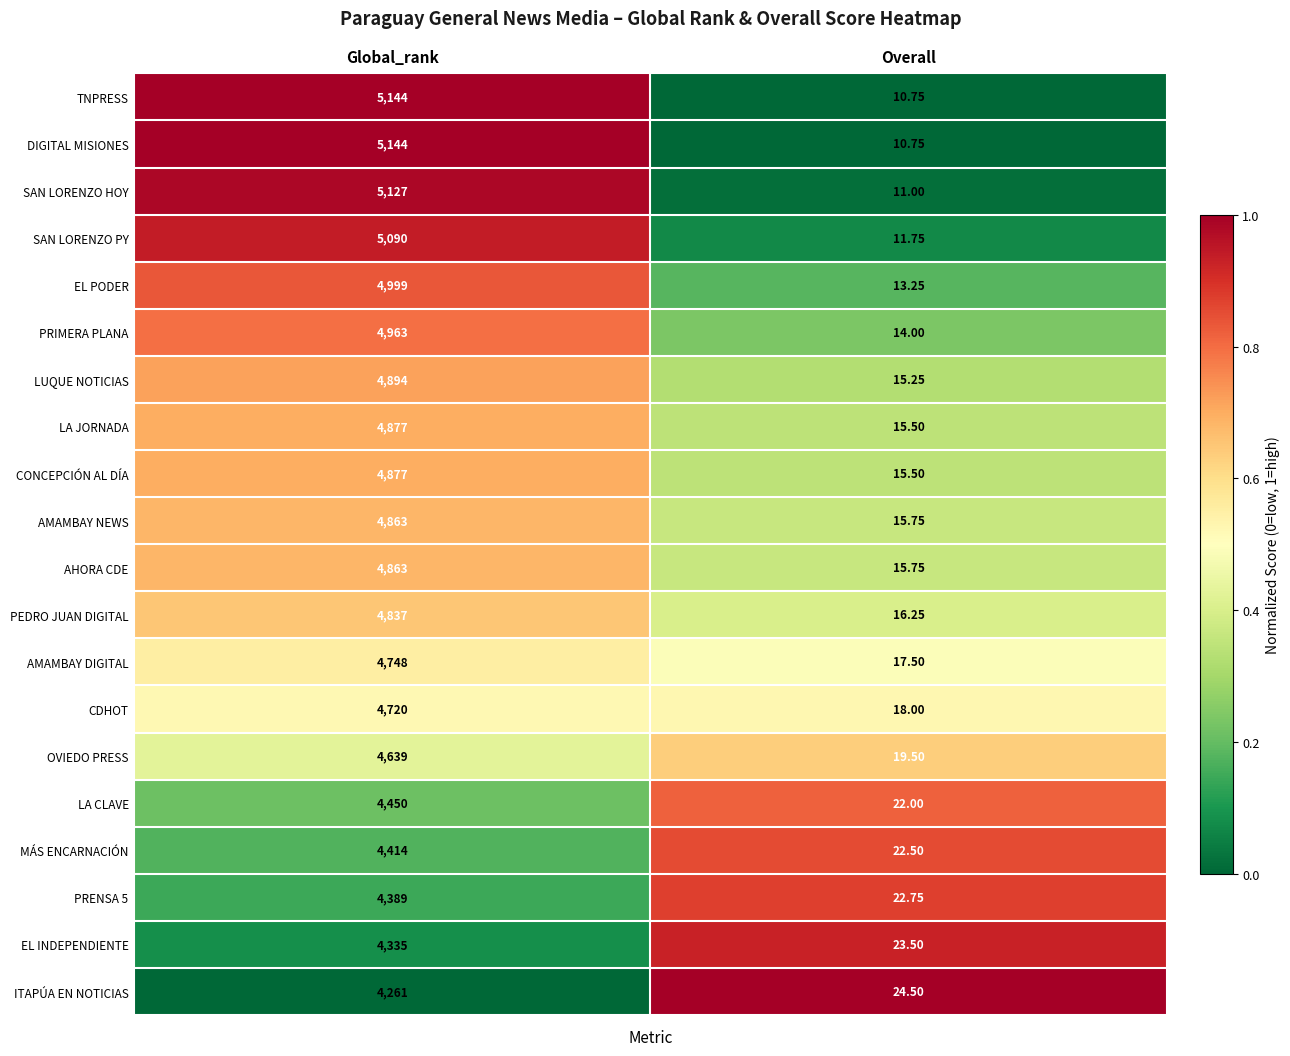

At which category is the sum across all series the highest?

Global_rank